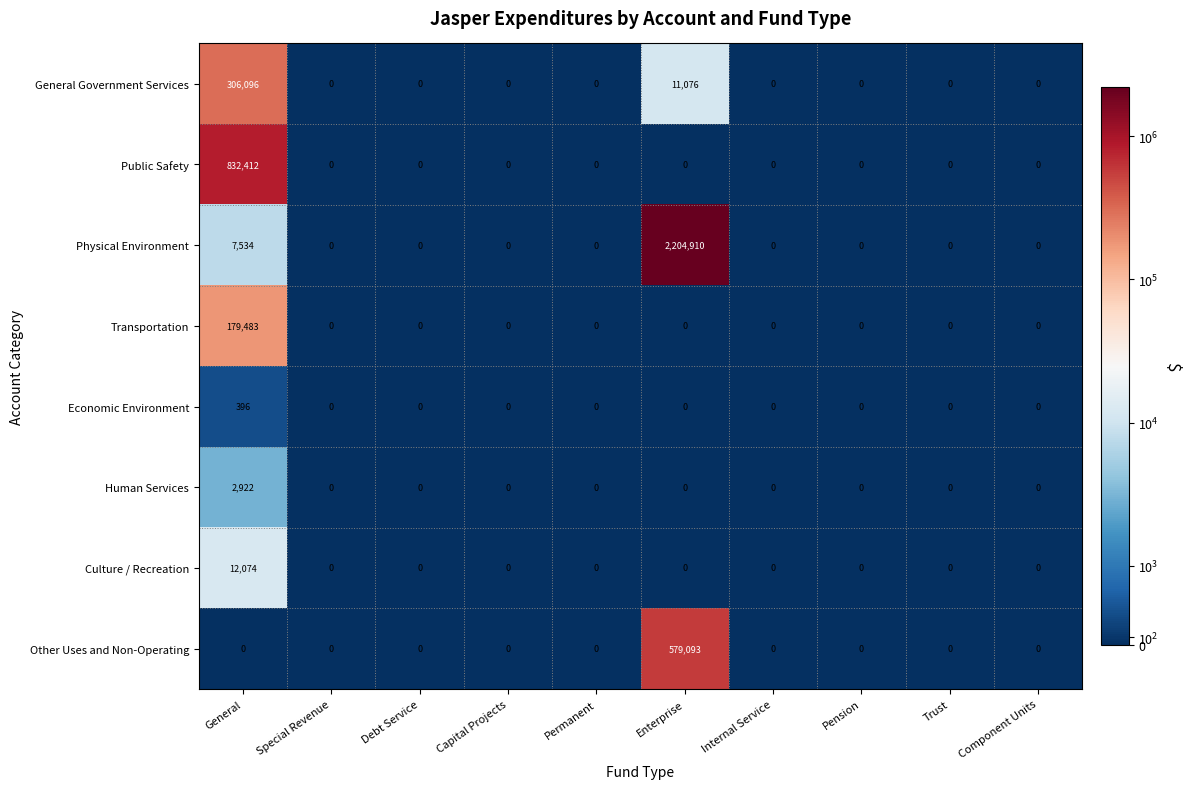

Which category has the highest value in the Public Safety series?

General